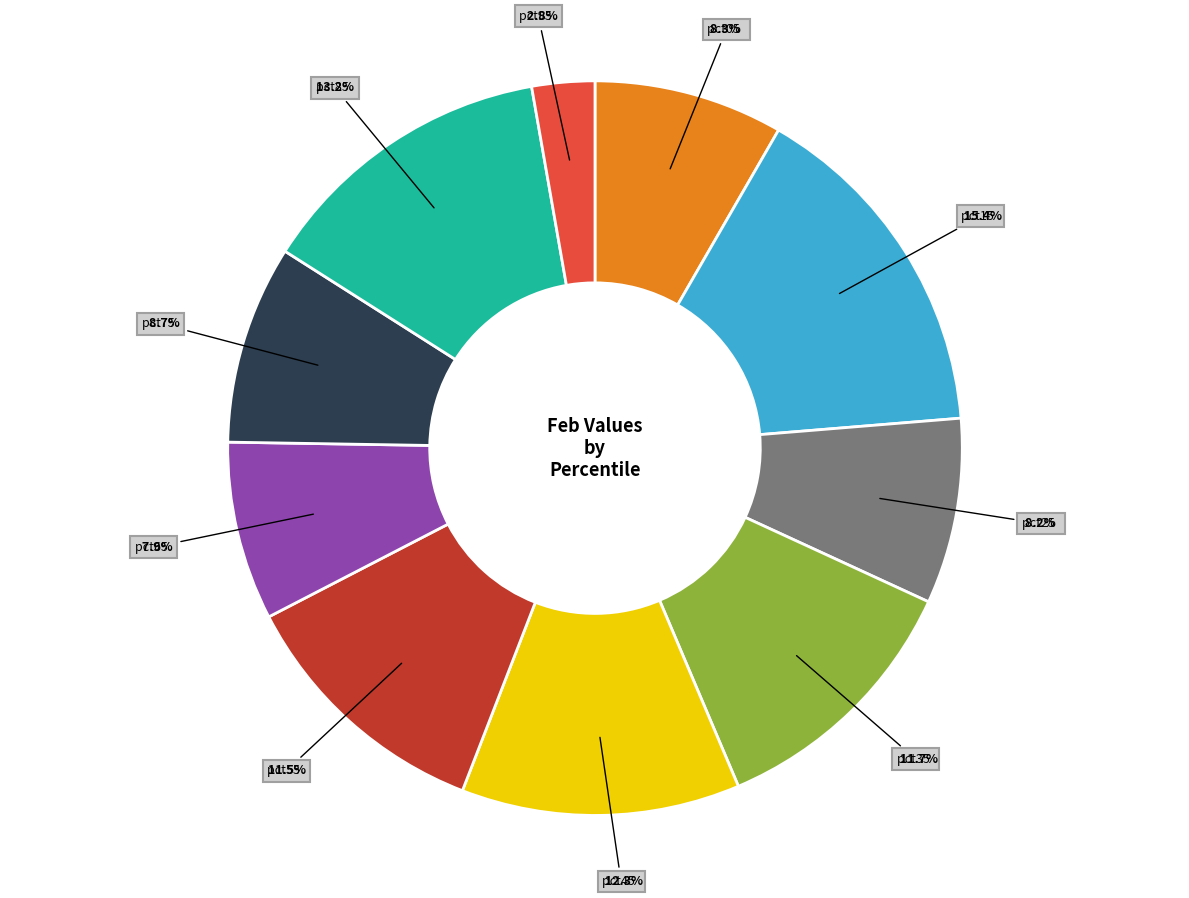

Is there a majority slice in this chart?

No